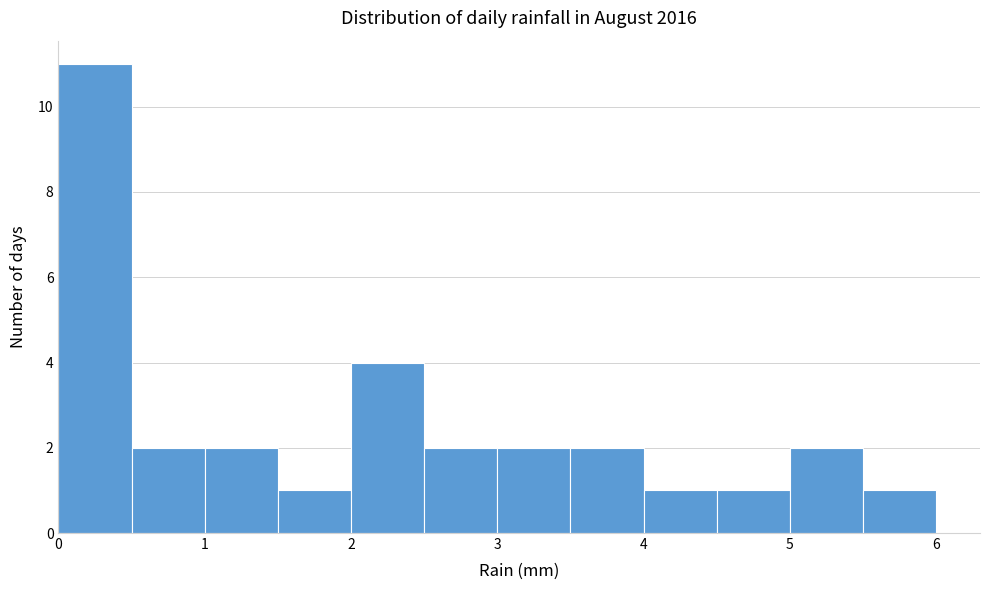

Which range on the x-axis has the tallest bar?

0.0 to 0.5